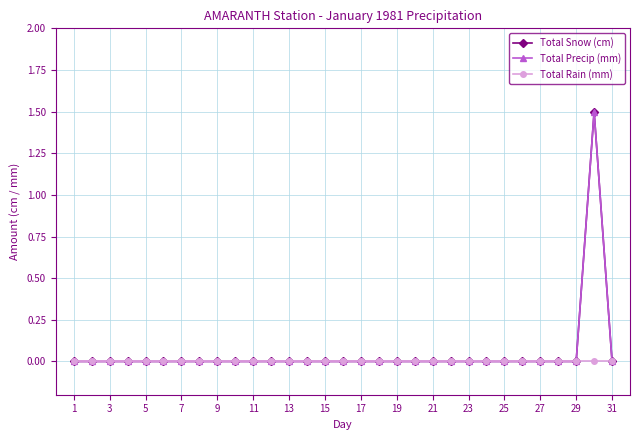

True or false: Total Snow (cm) and Total Rain (mm) cross at least once.

False